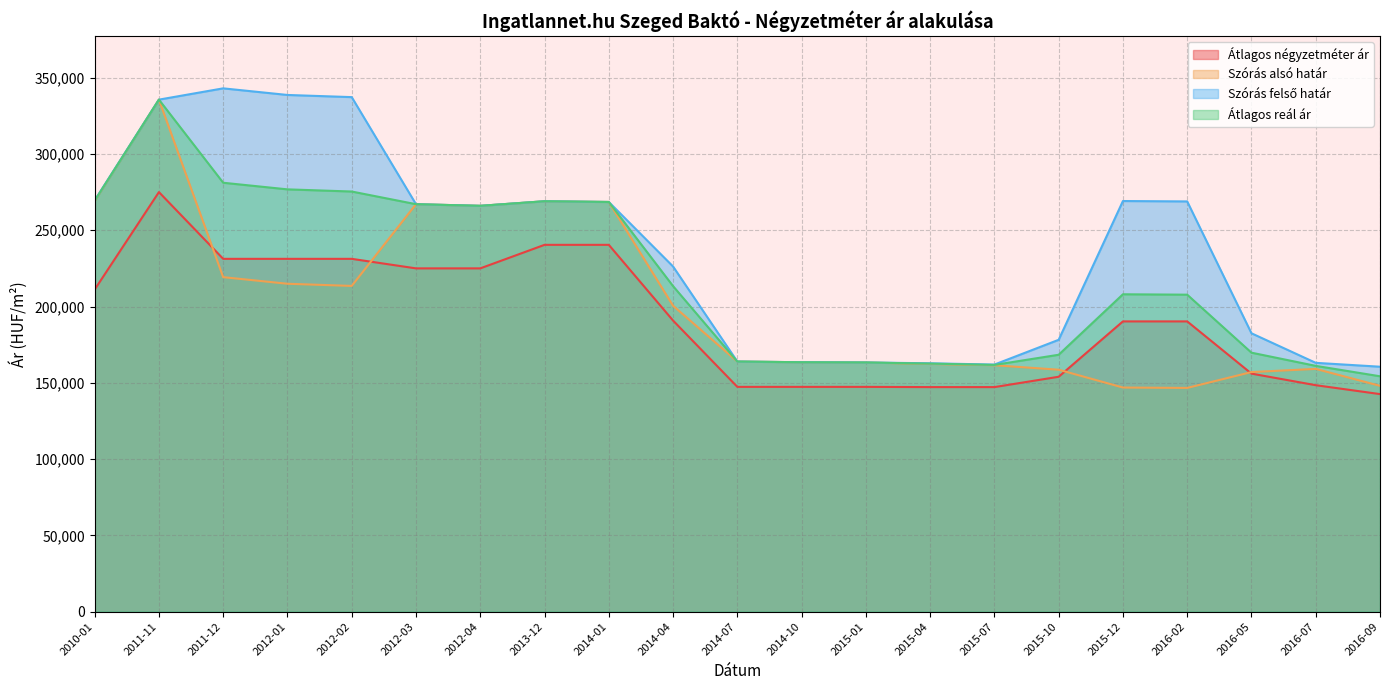

Which series changed the most between 2012-01 and 2016-09?

Szórás felső határ